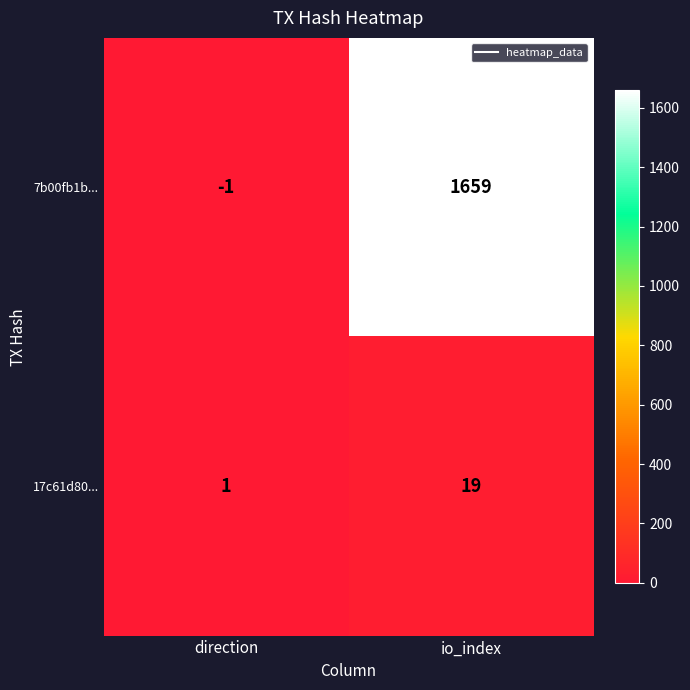

At which category does the chart reach its peak across all series?

io_index